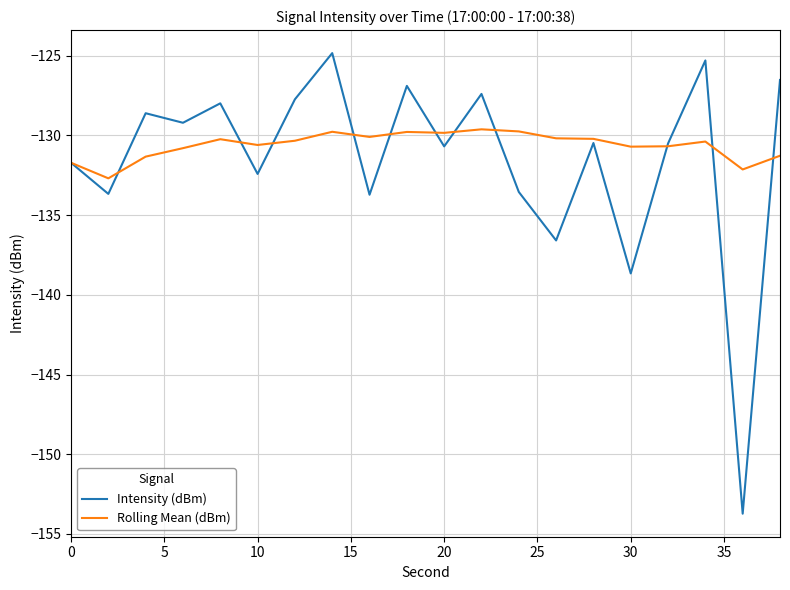

How many lines are shown in the chart?

2